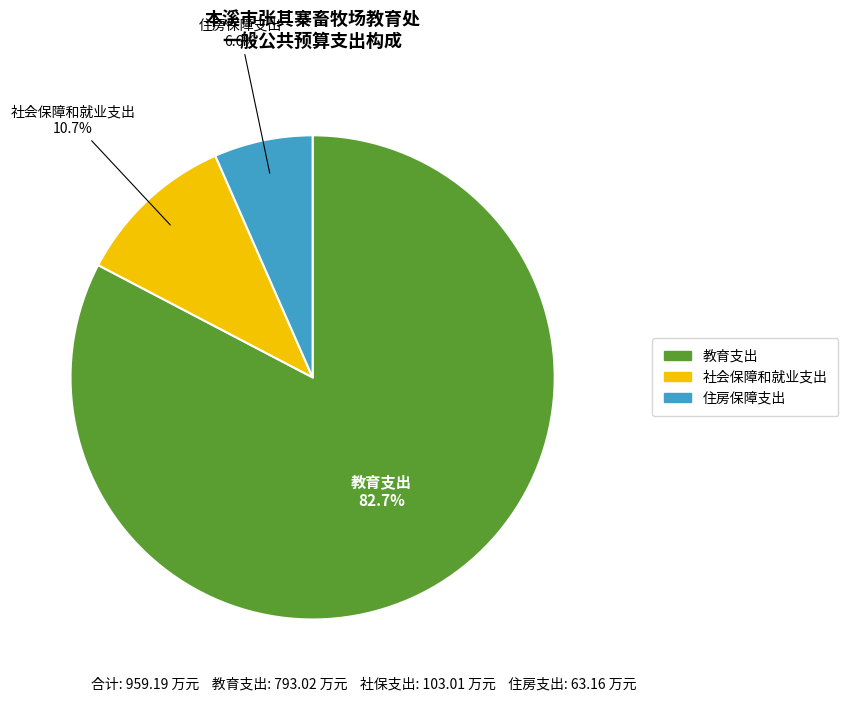

To the nearest percent, what portion does 教育支出 represent?

83%